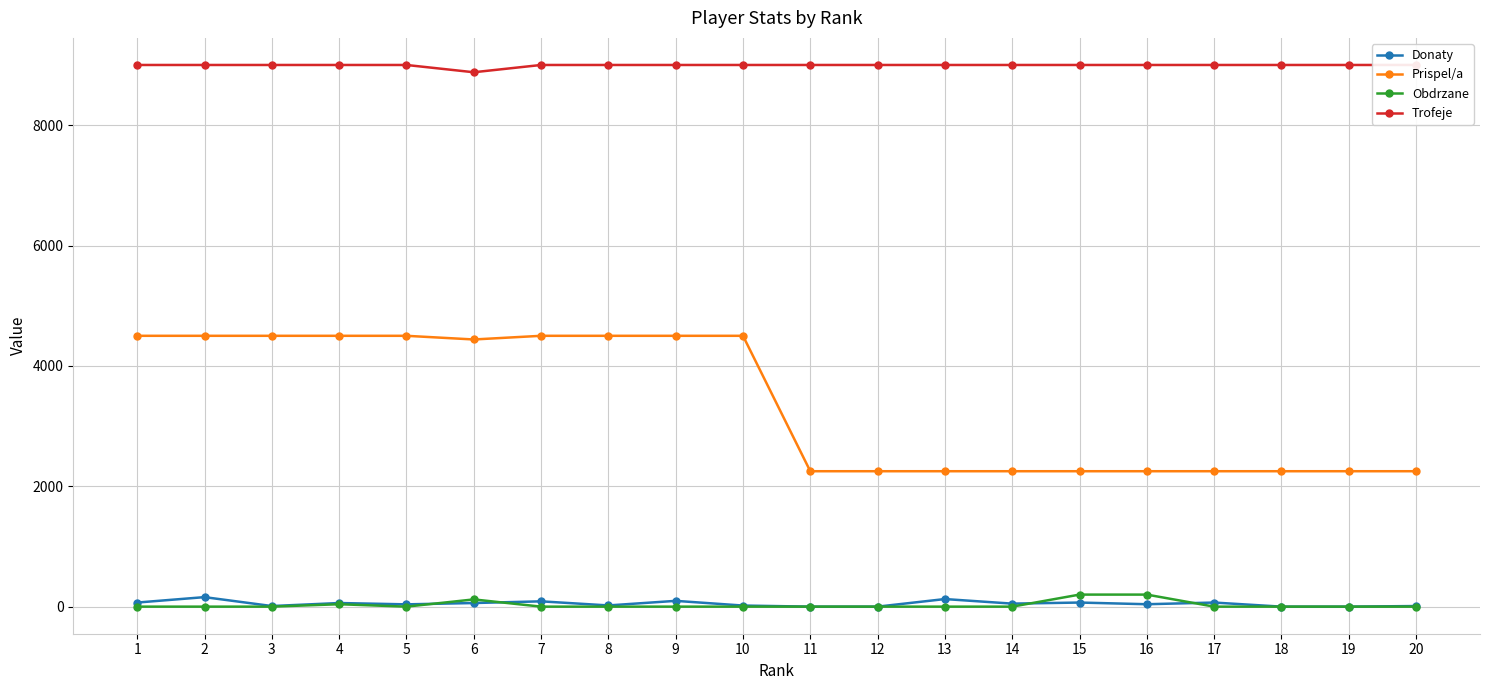

Which series has the widest spread of values?

Prispel/a